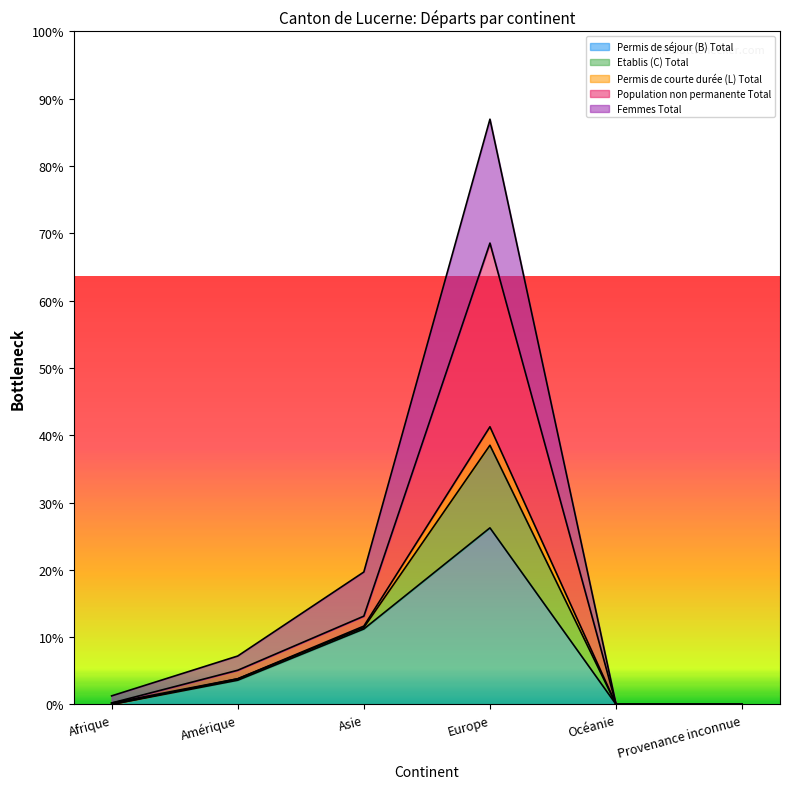

What are all the series names shown in the legend?

Permis de séjour (B) Total, Etablis (C) Total, Permis de courte durée (L) Total, Population non permanente Total, Femmes Total